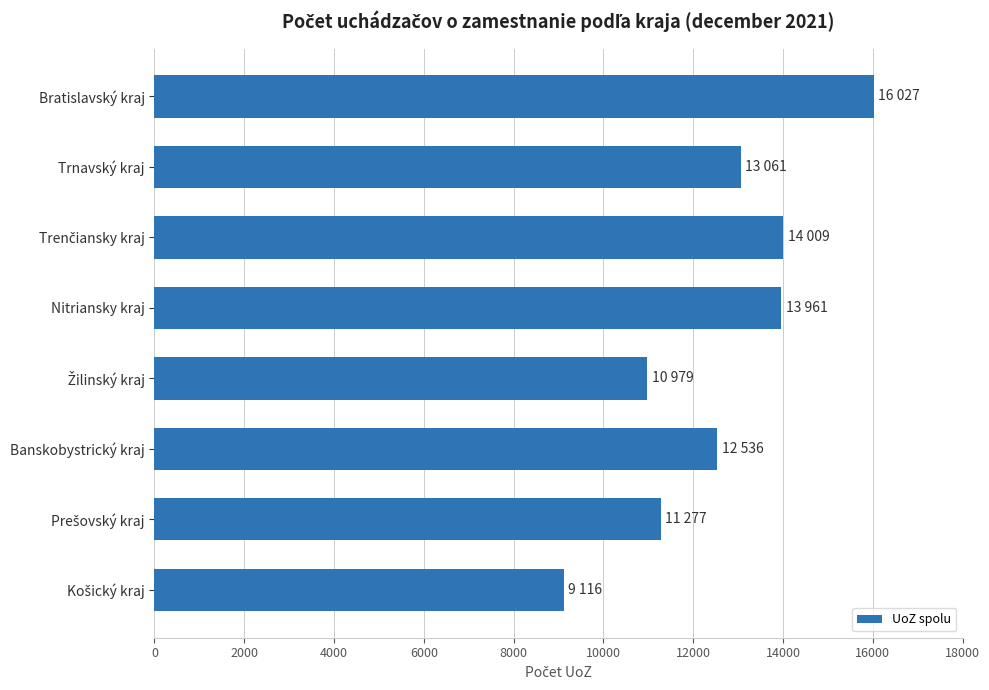

What is the value of the 1st bar from the top?

16027